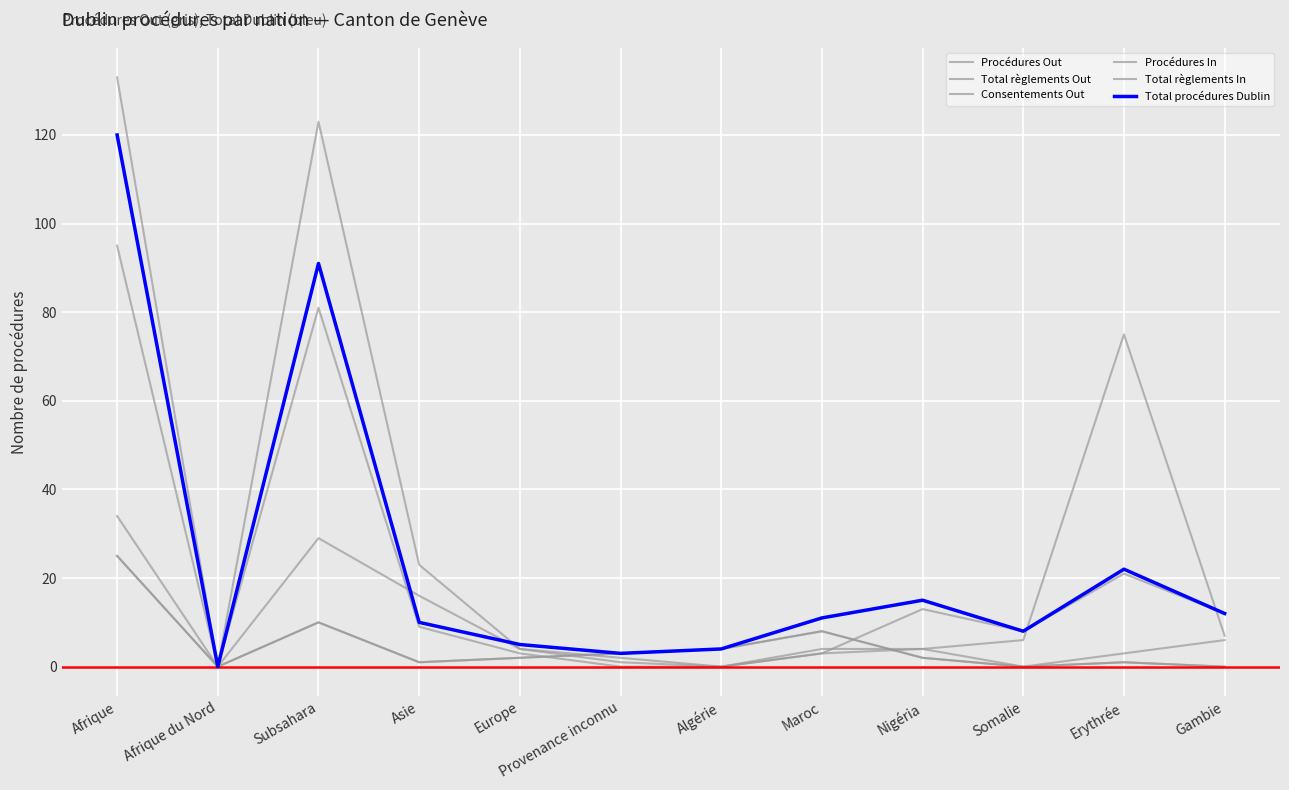

Which series has the largest range (max minus min)?

Total règlements Out